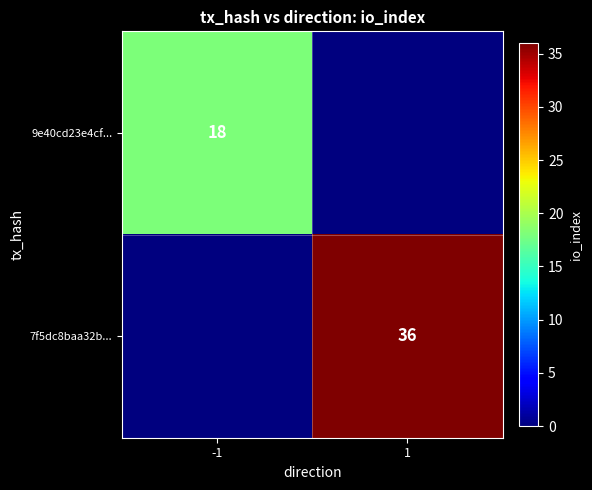

The 9e40cd23e4cf... series shows 18 at -1. True or false?

True